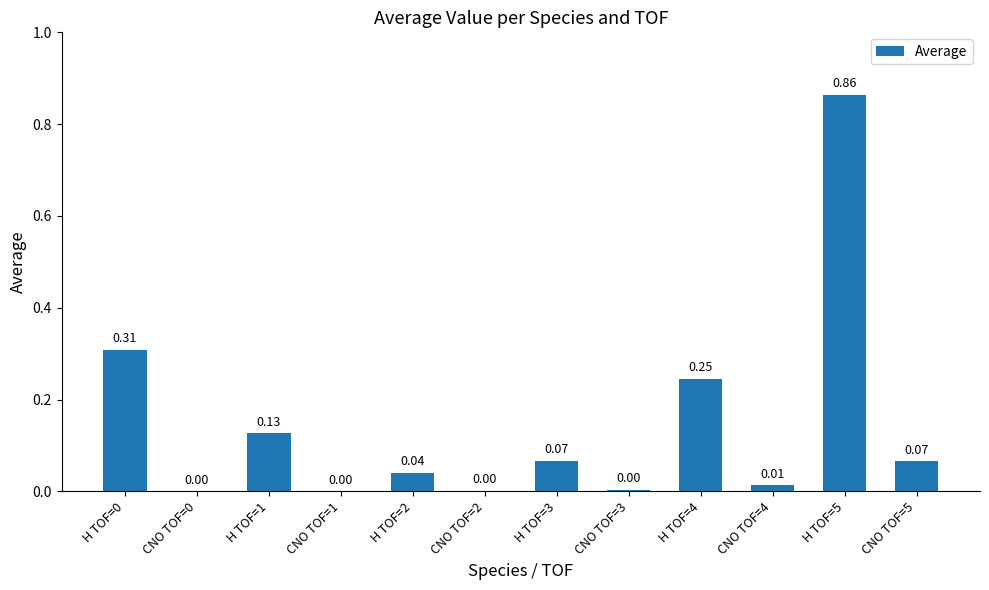

Does the chart contain stacked bars?

No